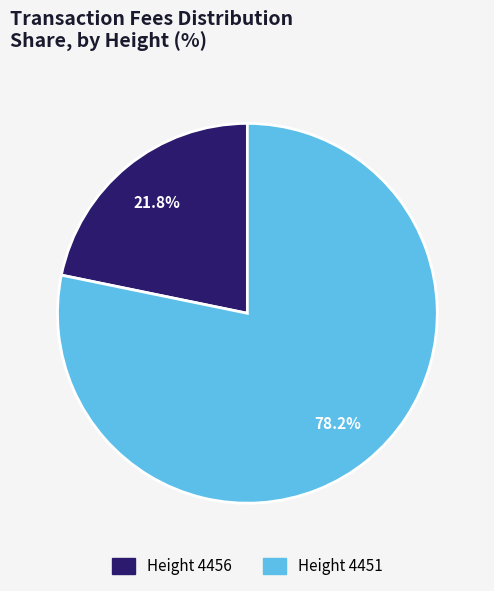

Is there any slice that represents more than half of the pie?

Yes